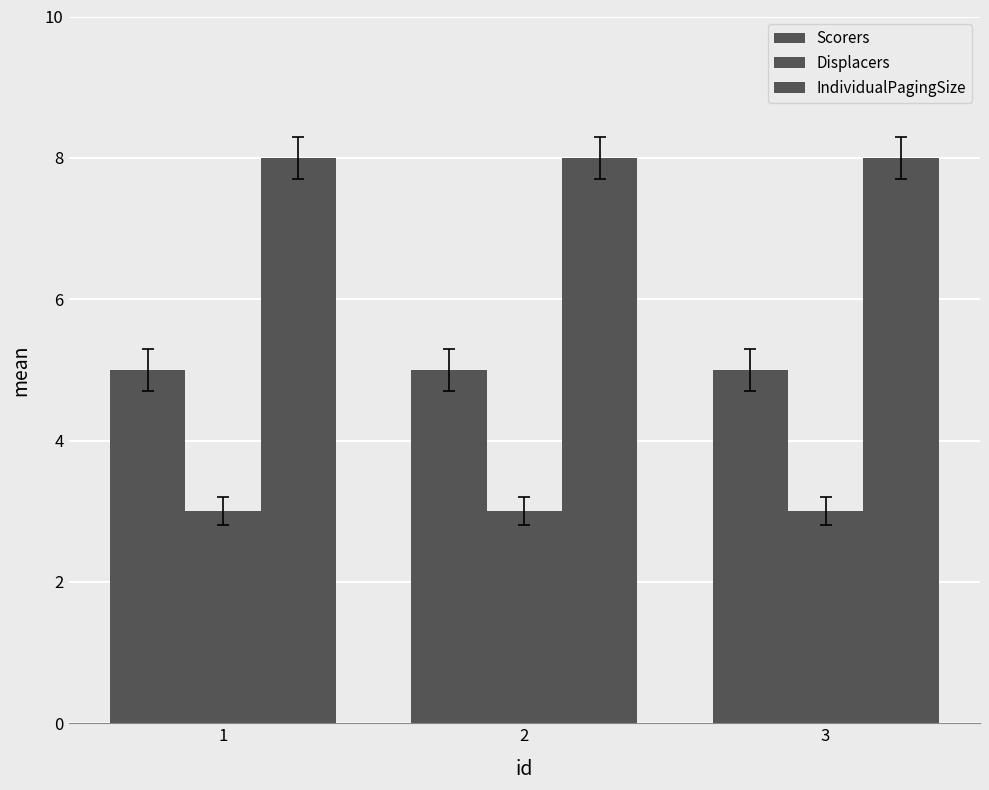

How many bars are there in total?

9